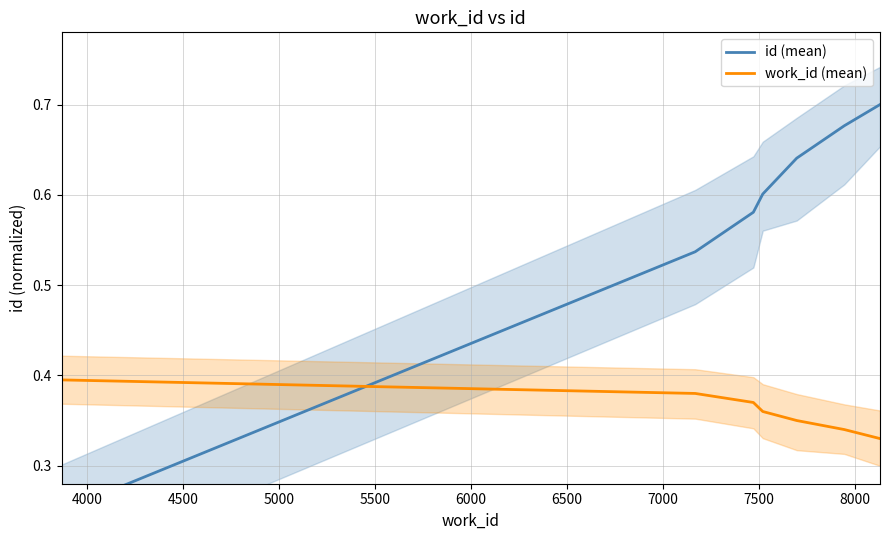

List the series in order of their peak value, lowest first.

work_id (mean), id (mean)